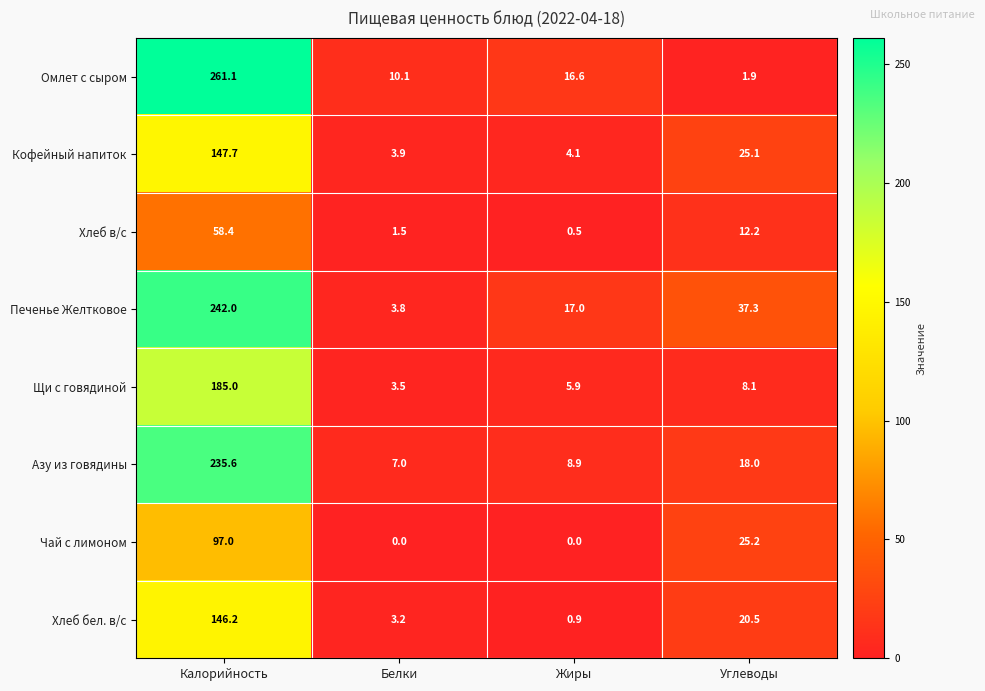

How many data points in Чай с лимоном are less than 25?

2